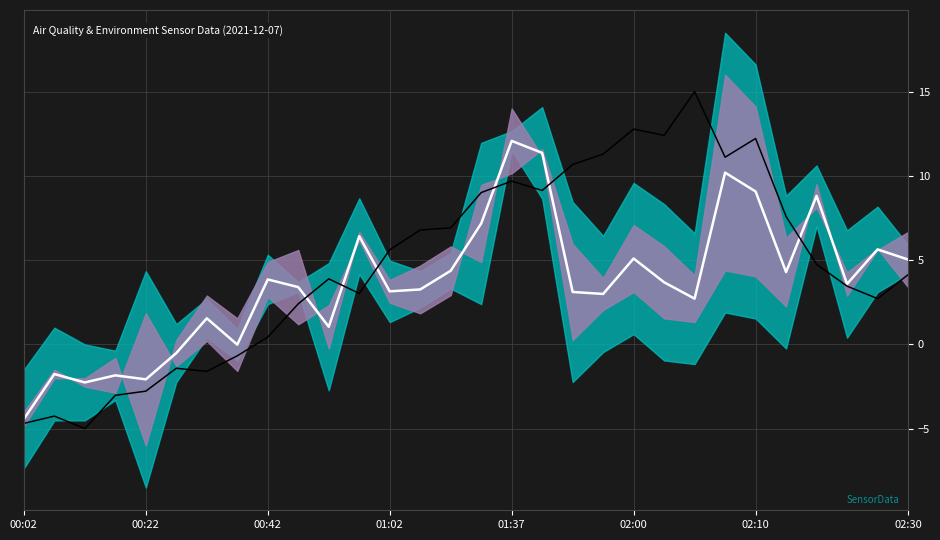

Between which two adjacent categories do SDS mean and BME280 humidity (norm) first intersect?

9 and 10